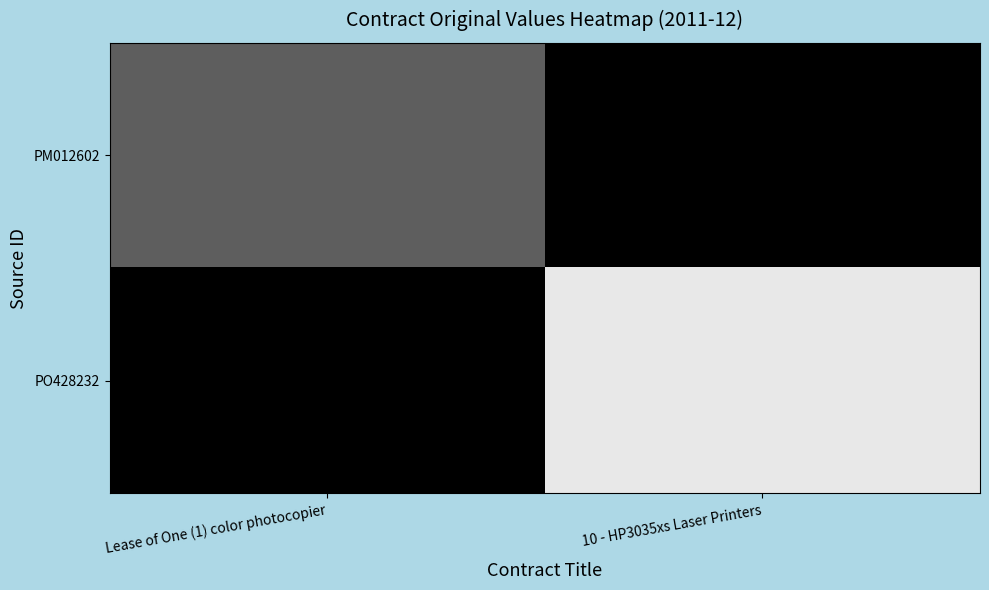

What is the spread (max minus min) of values at 10 - HP3035xs Laser Printers?

36190.0